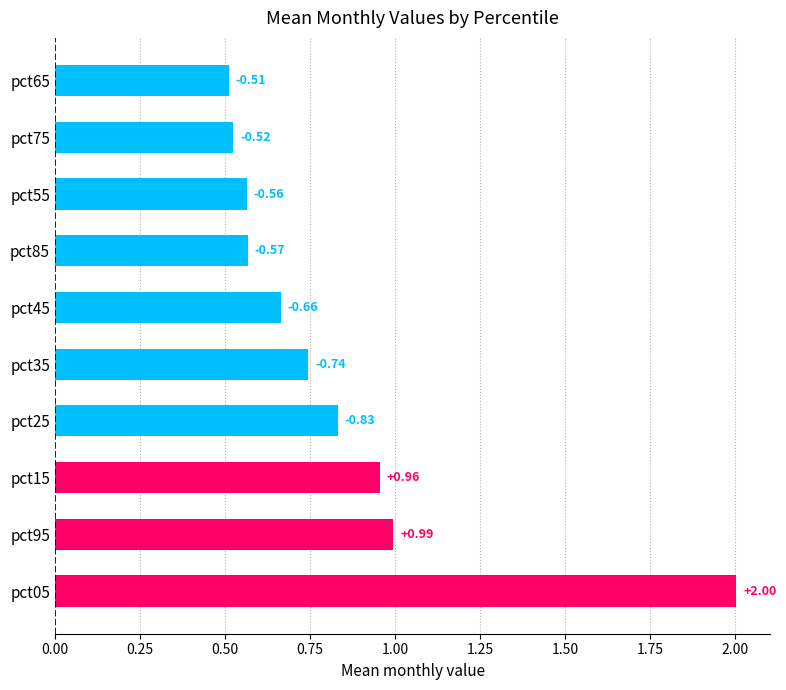

How many bars are there in total?

10